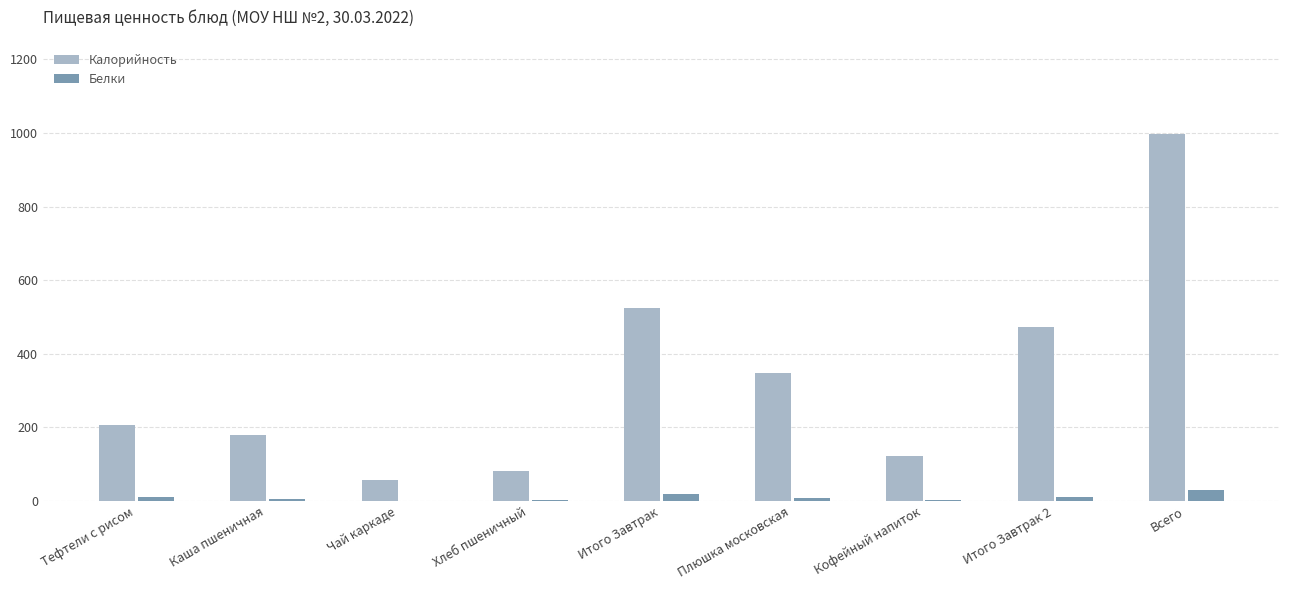

Which series has the largest total across all categories?

Калорийность